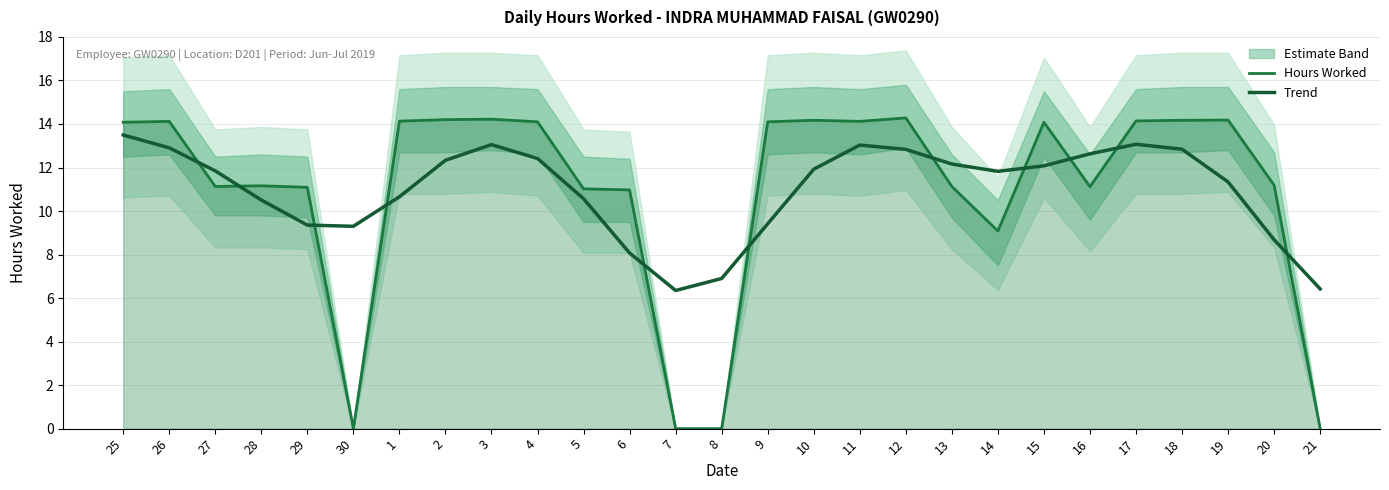

How many values in the Trend series are below 11?

11